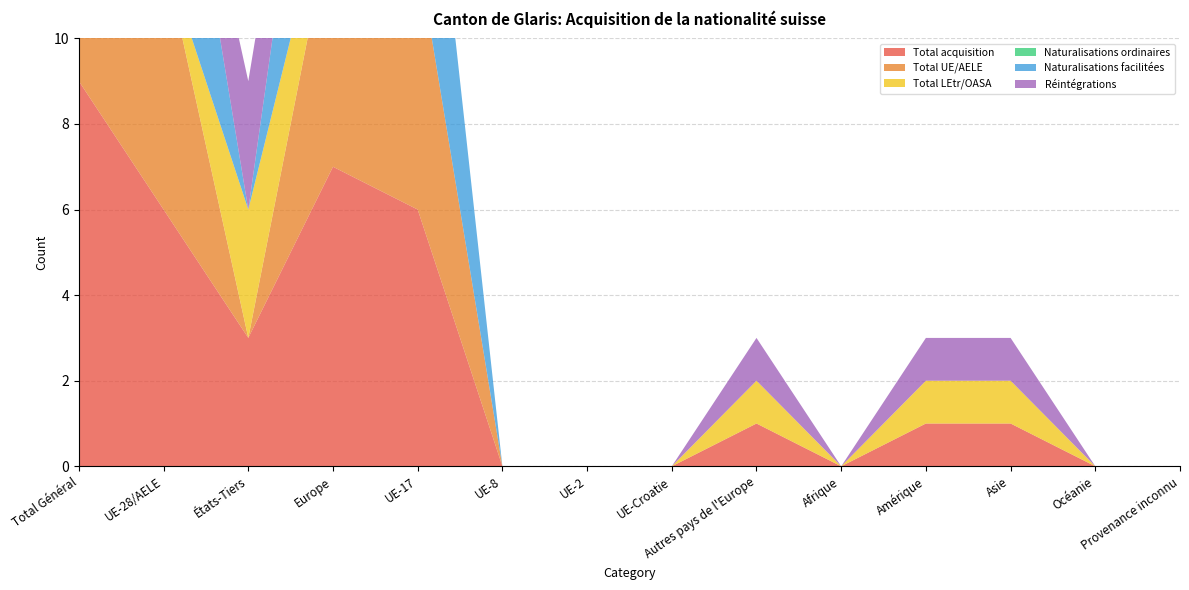

Reading right to left, extract all data points from this chart.

Total acquisition: Provenance inconnu=0	Océanie=0	Asie=1	Amérique=1	Afrique=0	Autres pays de l'Europe=1	UE-Croatie=0	UE-2=0	UE-8=0	UE-17=6	Europe=7	États-Tiers=3	UE-28/AELE=6	Total Général=9
Total UE/AELE: Provenance inconnu=0	Océanie=0	Asie=0	Amérique=0	Afrique=0	Autres pays de l'Europe=0	UE-Croatie=0	UE-2=0	UE-8=0	UE-17=6	Europe=6	États-Tiers=0	UE-28/AELE=6	Total Général=6
Total LEtr/OASA: Provenance inconnu=0	Océanie=0	Asie=1	Amérique=1	Afrique=0	Autres pays de l'Europe=1	UE-Croatie=0	UE-2=0	UE-8=0	UE-17=0	Europe=1	États-Tiers=3	UE-28/AELE=0	Total Général=3
Naturalisations ordinaires: Provenance inconnu=0	Océanie=0	Asie=0	Amérique=0	Afrique=0	Autres pays de l'Europe=0	UE-Croatie=0	UE-2=0	UE-8=0	UE-17=0	Europe=0	États-Tiers=0	UE-28/AELE=0	Total Général=0
Naturalisations facilitées: Provenance inconnu=0	Océanie=0	Asie=0	Amérique=0	Afrique=0	Autres pays de l'Europe=0	UE-Croatie=0	UE-2=0	UE-8=0	UE-17=6	Europe=6	États-Tiers=0	UE-28/AELE=6	Total Général=6
Réintégrations: Provenance inconnu=0	Océanie=0	Asie=1	Amérique=1	Afrique=0	Autres pays de l'Europe=1	UE-Croatie=0	UE-2=0	UE-8=0	UE-17=0	Europe=1	États-Tiers=3	UE-28/AELE=0	Total Général=3